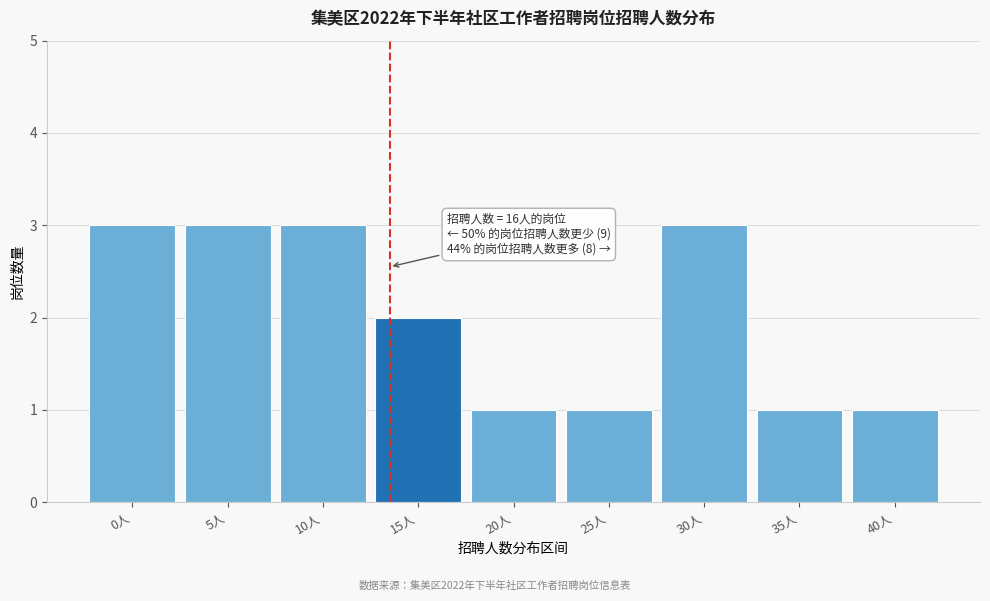

Reading left to right, list all the values displayed in this chart.

0人=3	5人=3	10人=3	15人=2	20人=1	25人=1	30人=3	35人=1	40人=1